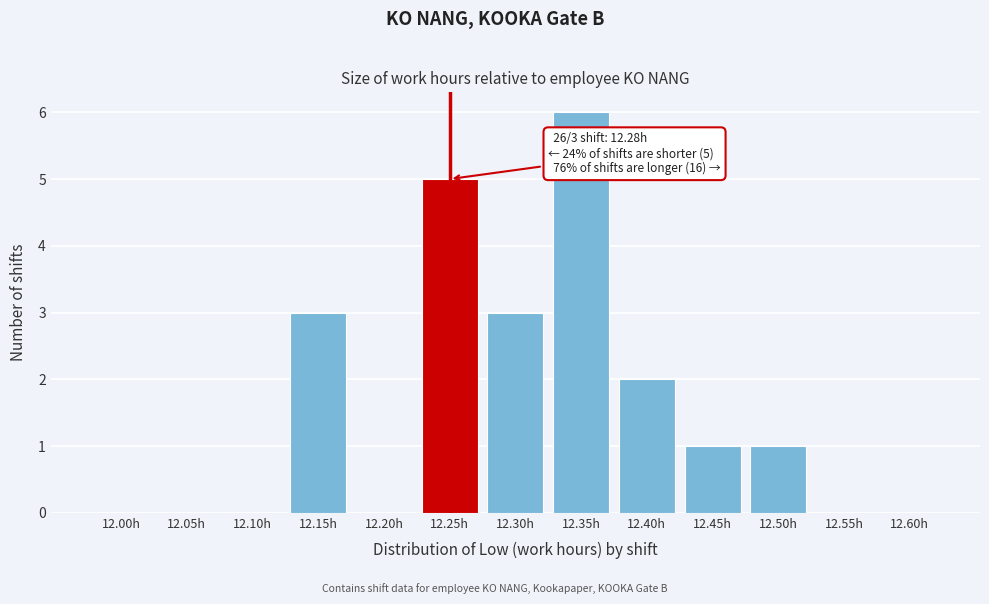

Reading left to right, what are all the values shown in this chart?

12.00h=0	12.05h=0	12.10h=0	12.15h=3	12.20h=0	12.25h=5	12.30h=3	12.35h=6	12.40h=2	12.45h=1	12.50h=1	12.55h=0	12.60h=0